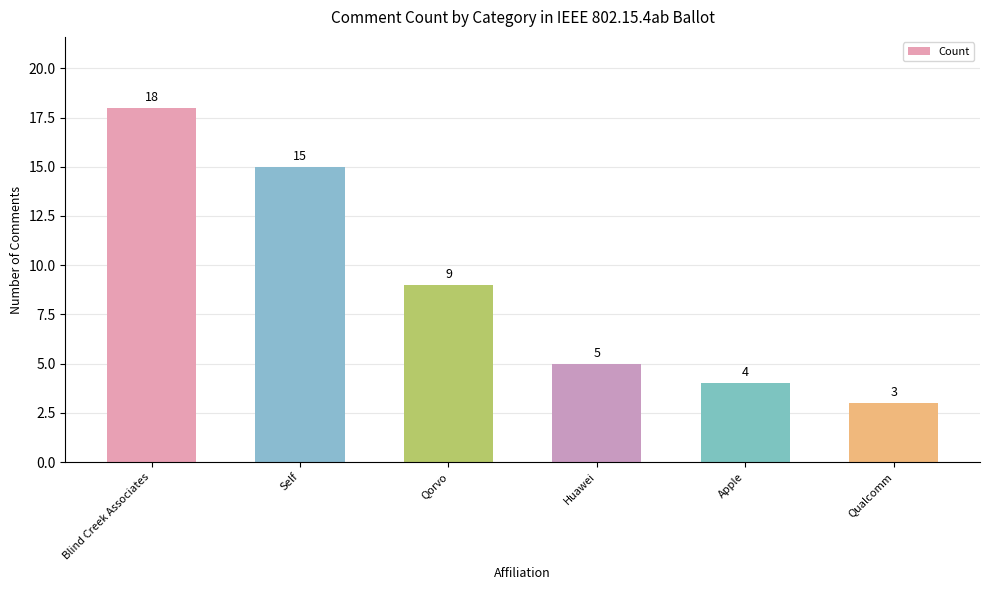

The chart shows a value of 23 at Self. True or false?

False